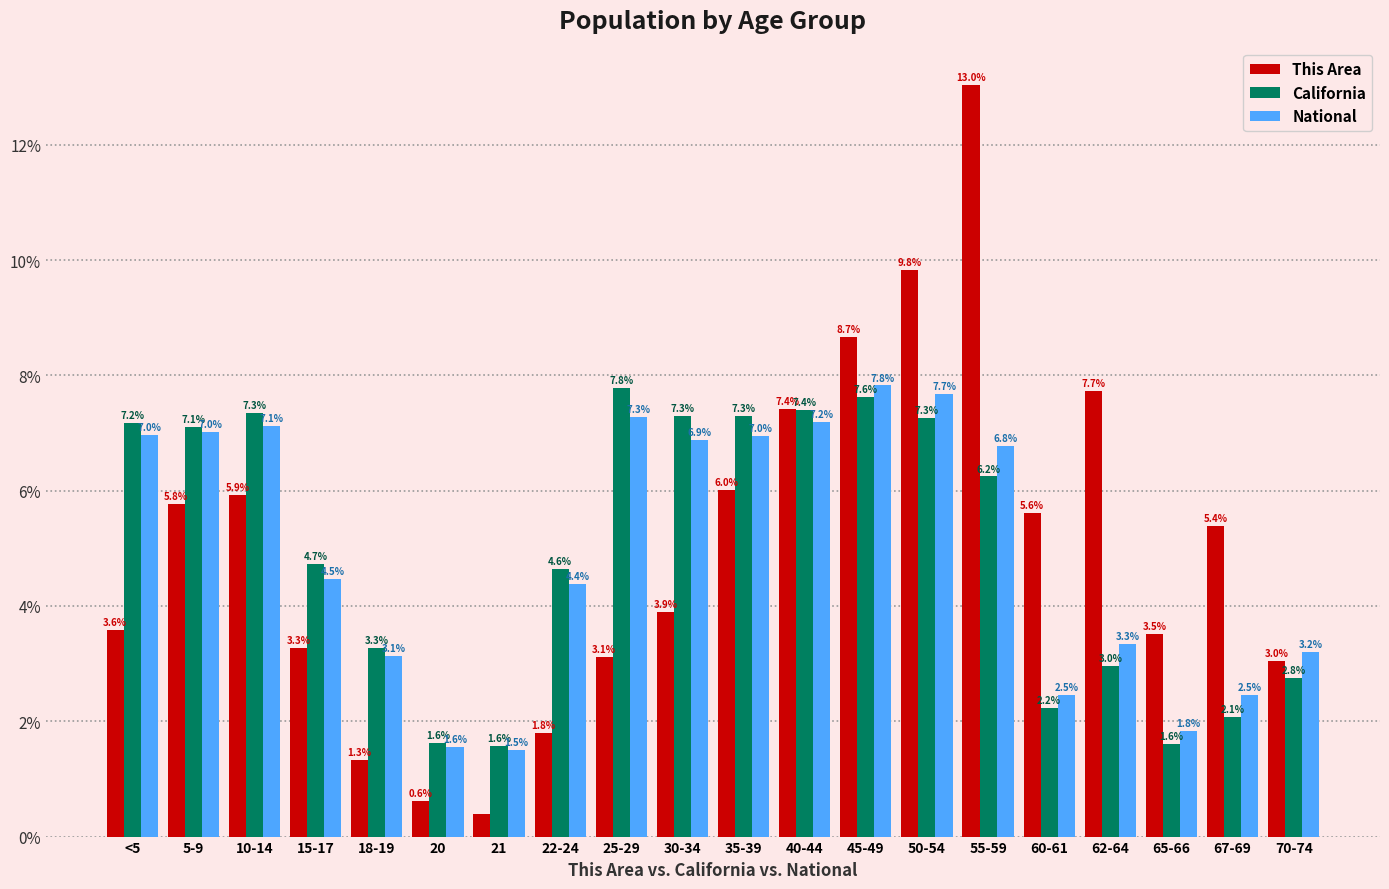

At how many categories does at least one series exceed 12?

1